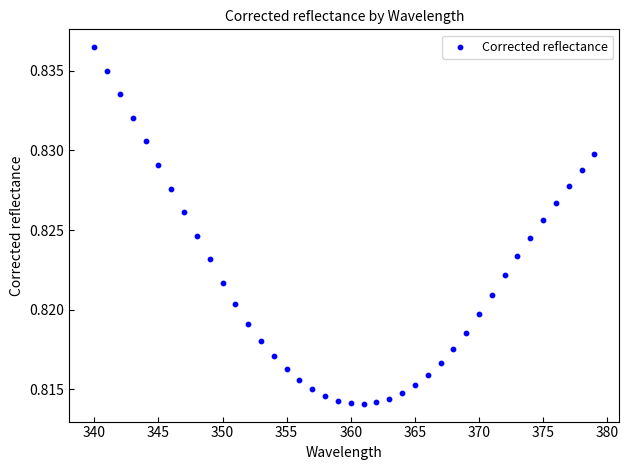

What is the range of X values (max minus min)?

39.0